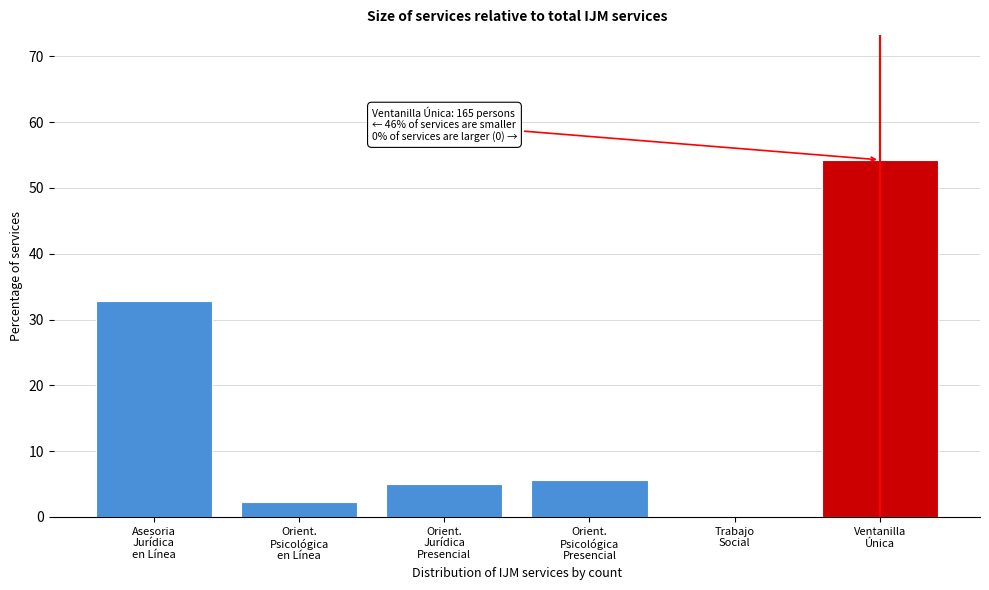

What is the sum of all values?

100.0